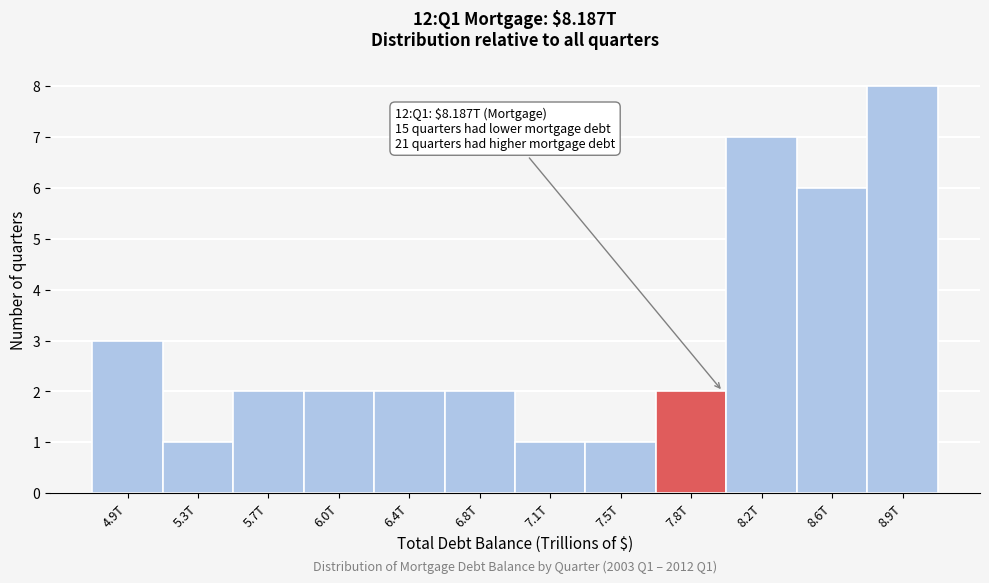

Reading left to right, list all the values displayed in this chart.

4.9T=3	5.3T=1	5.7T=2	6.0T=2	6.4T=2	6.8T=2	7.1T=1	7.5T=1	7.8T=2	8.2T=7	8.6T=6	8.9T=8